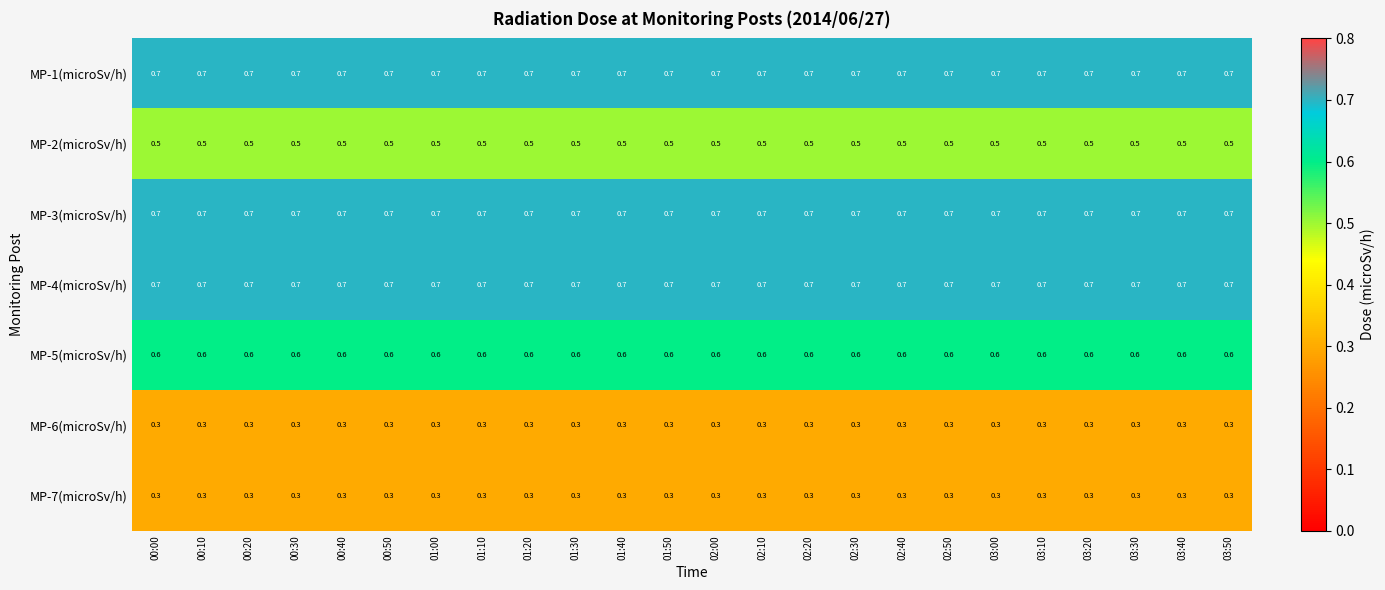

Is it true that MP-5(microSv/h) equals 0.9 at 02:40?

False